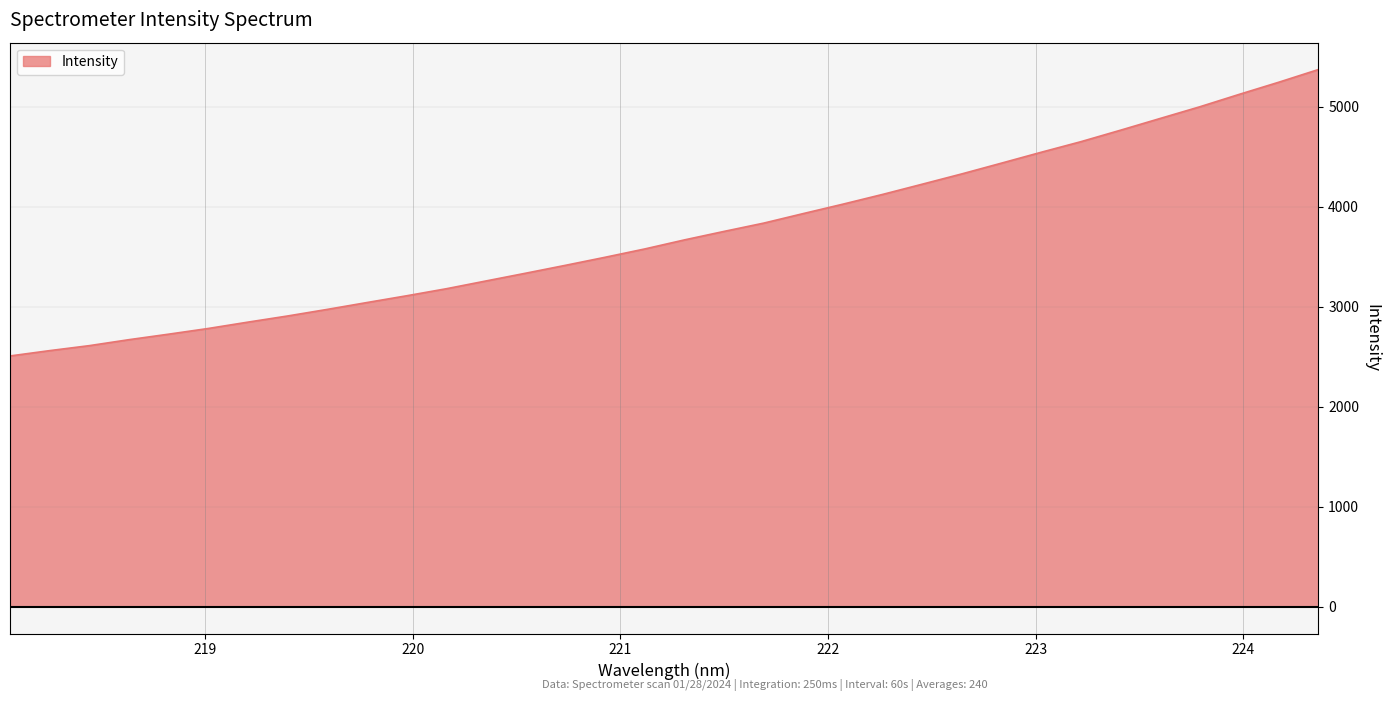

What is the smallest value displayed?

2507.2